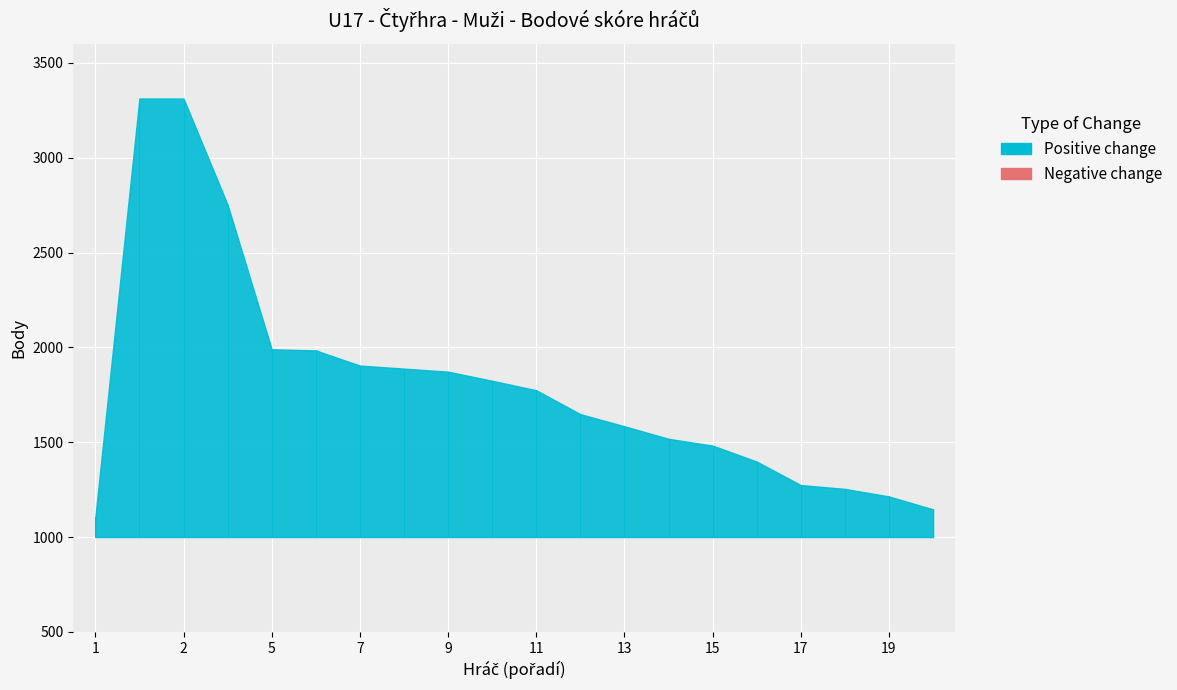

What is the average value of the Body series?

1812